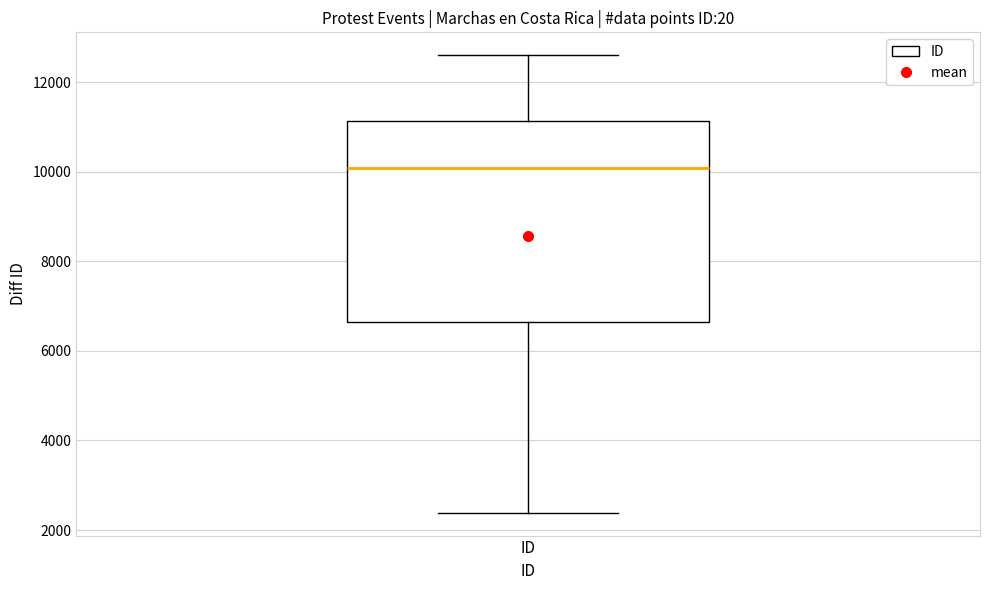

Transcribe this box plot: give where the median line is, the range the box spans, and where the two whiskers end, as read against the y-axis. The values are not printed on the chart, so give them approximately, as read against the axis.

median 10000, box 6600 to 11200, whiskers 2400 to 12600